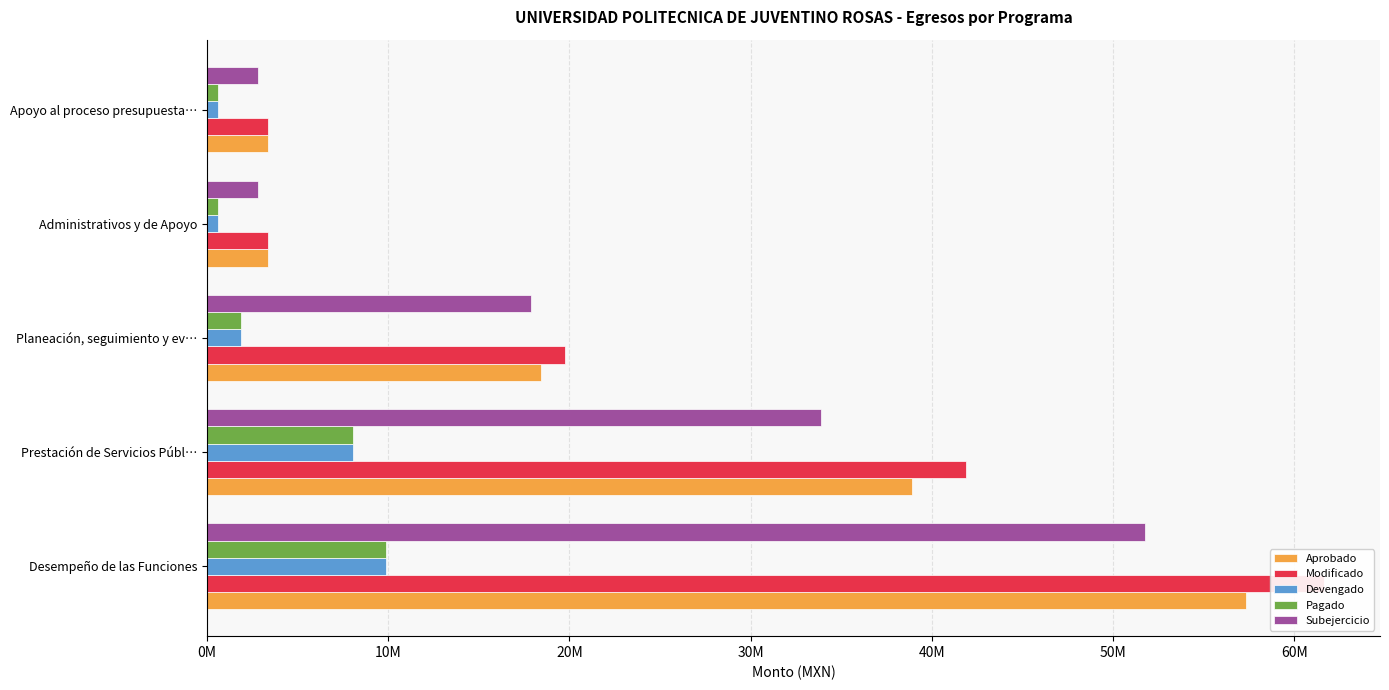

What is the highest value of the Devengado series?

9900021.0